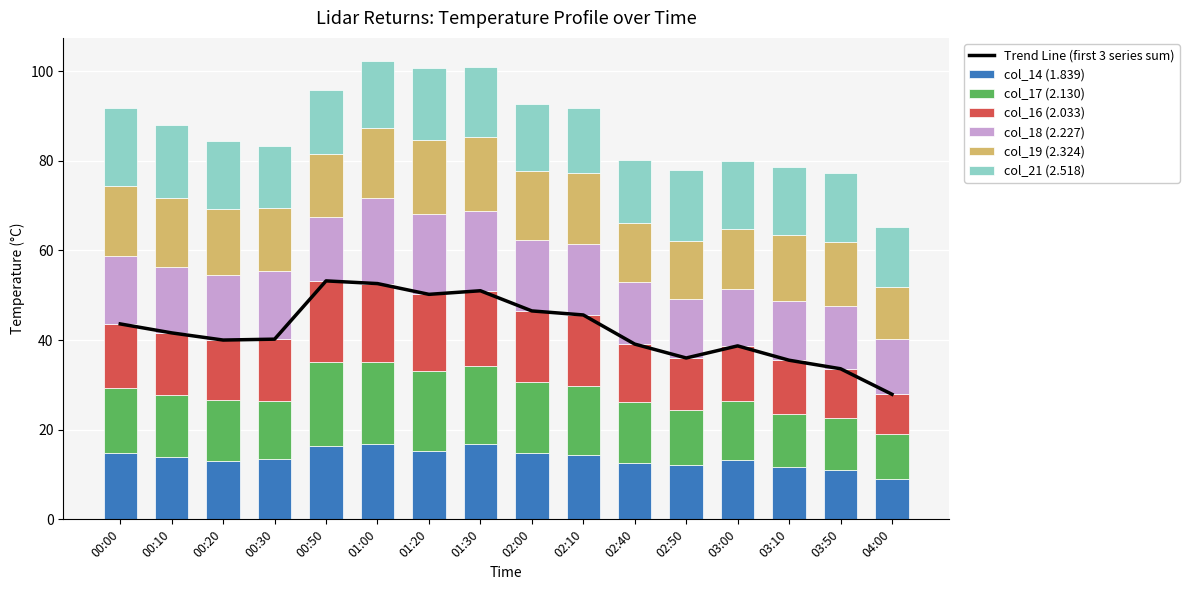

What is the highest value of the col_14 (1.839) series?

16.8